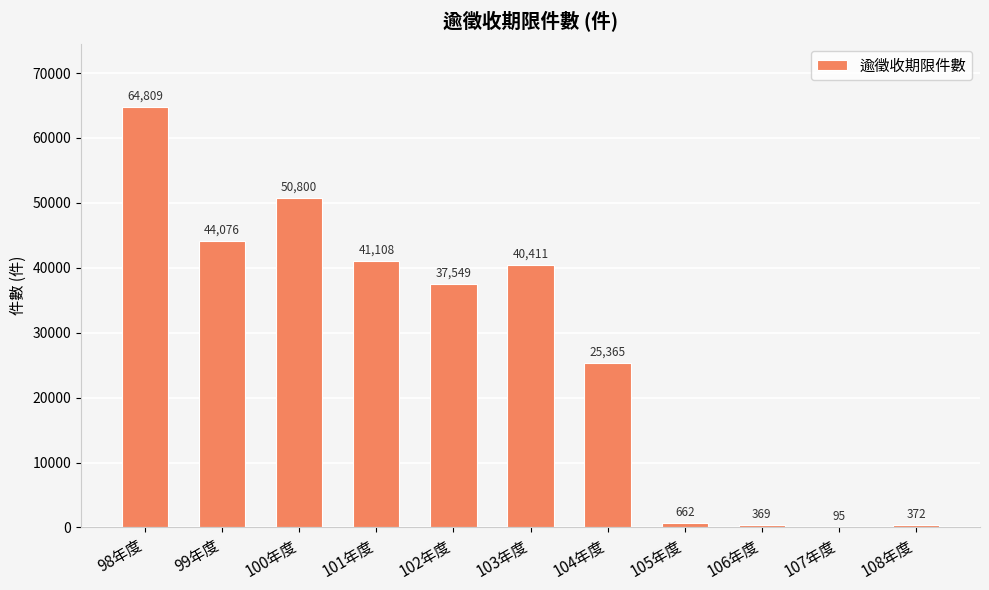

Reading right to left, transcribe all the data shown in this chart.

372	95	369	662	25365	40411	37549	41108	50800	44076	64809